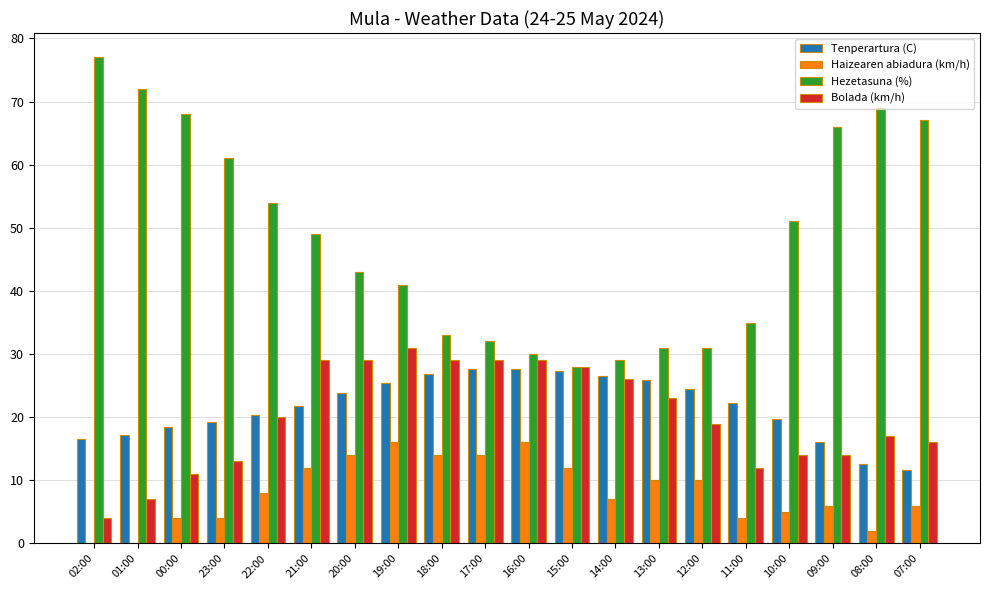

Between 00:00 and 14:00, which series saw the biggest shift?

Hezetasuna (%)